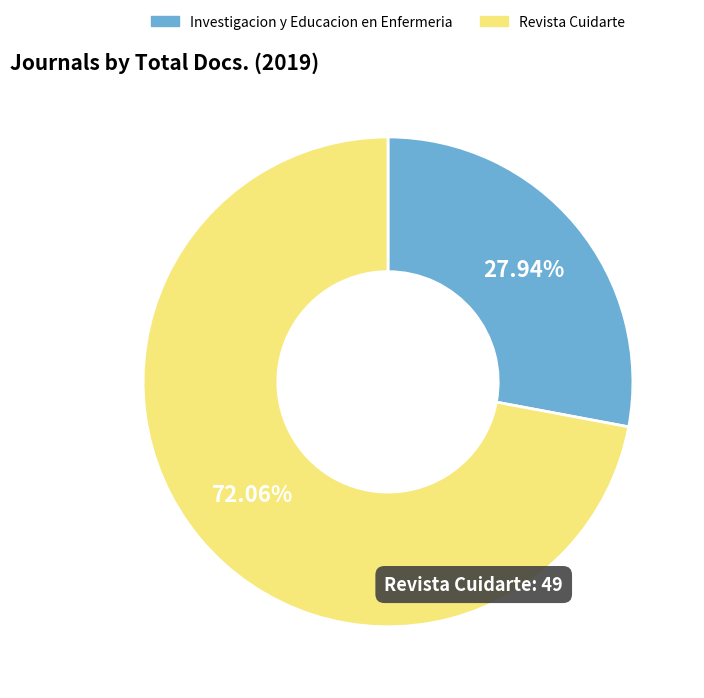

Which slice represents more than half of the pie?

Revista Cuidarte